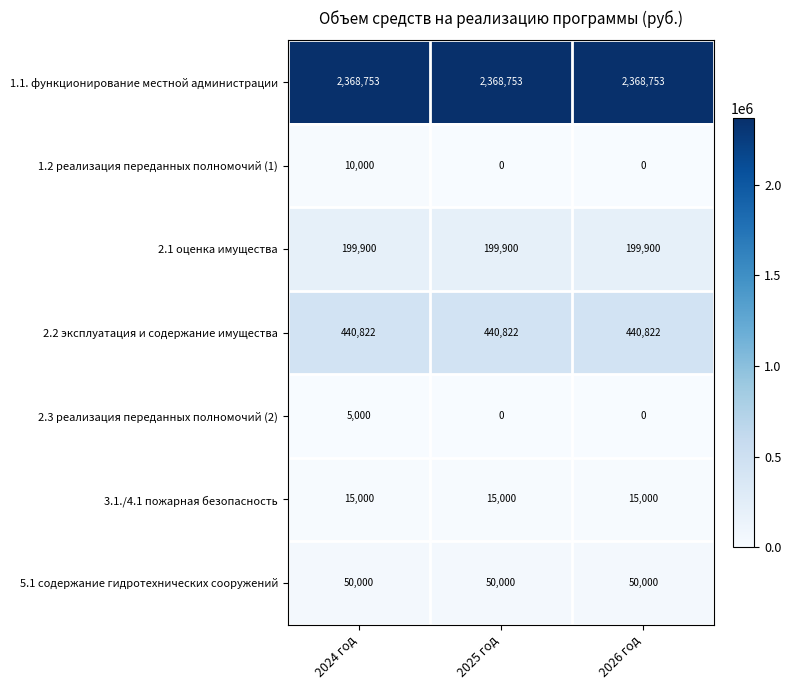

Reading left to right, transcribe all the data shown in this chart.

1.1. функционирование местной администрации: 2368753	2368753	2368753
1.2 реализация переданных полномочий (1): 10000	0	0
2.1 оценка имущества: 199900	199900	199900
2.2 эксплуатация и содержание имущества: 440822	440822	440822
2.3 реализация переданных полномочий (2): 5000	0	0
3.1./4.1 пожарная безопасность: 15000	15000	15000
5.1 содержание гидротехнических сооружений: 50000	50000	50000